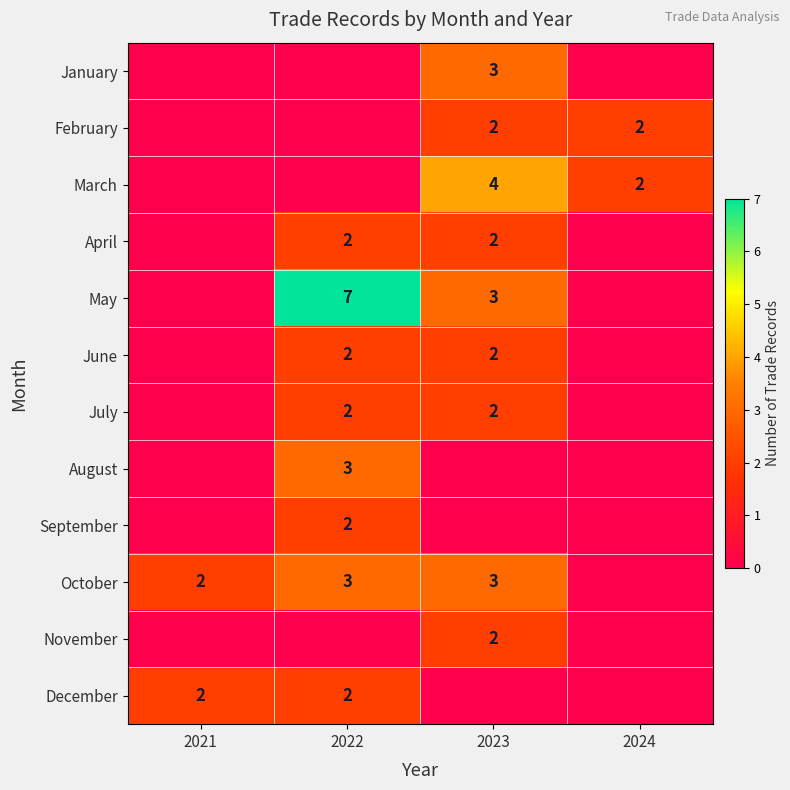

The October series shows 5 at 2023. True or false?

False